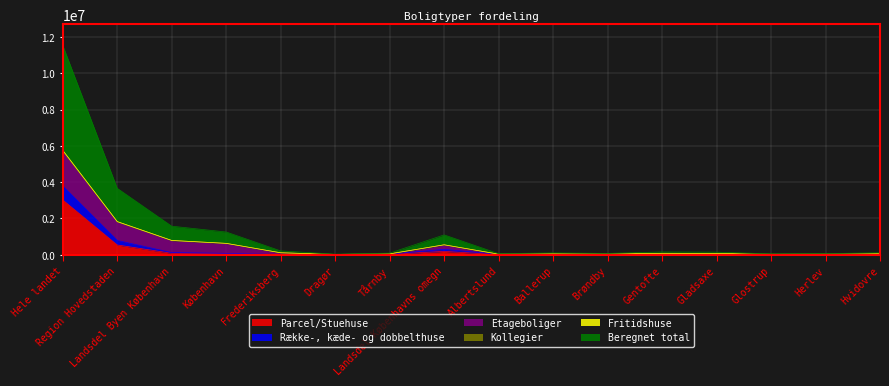

Read the Fritidshuse value at Herlev, to the nearest 100.

17800